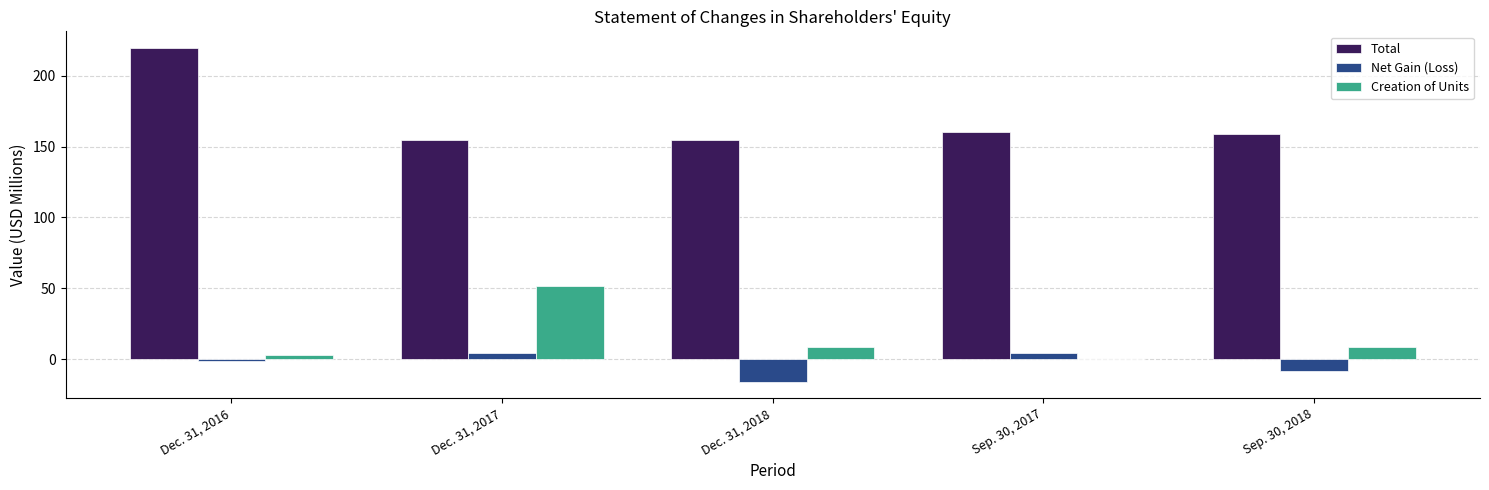

What is the total value across all series at Dec. 31, 2018?

147.7